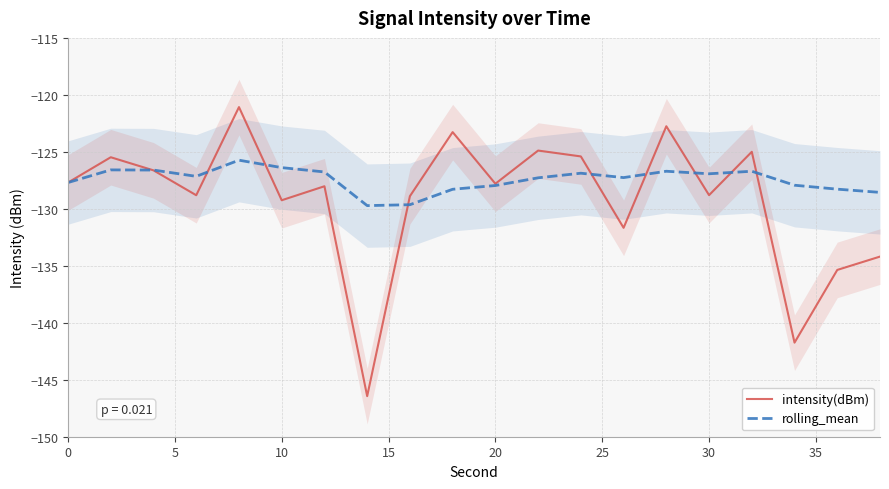

The value of intensity(dBm) at 30 is -61.7. True or false?

False